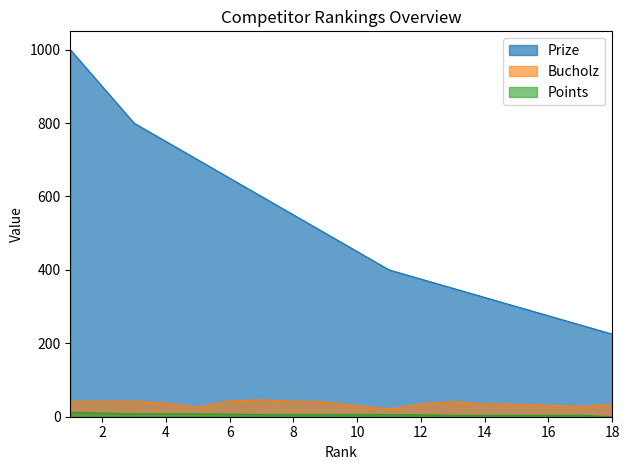

At 12, list the series in order from largest to smallest.

Prize, Bucholz, Points